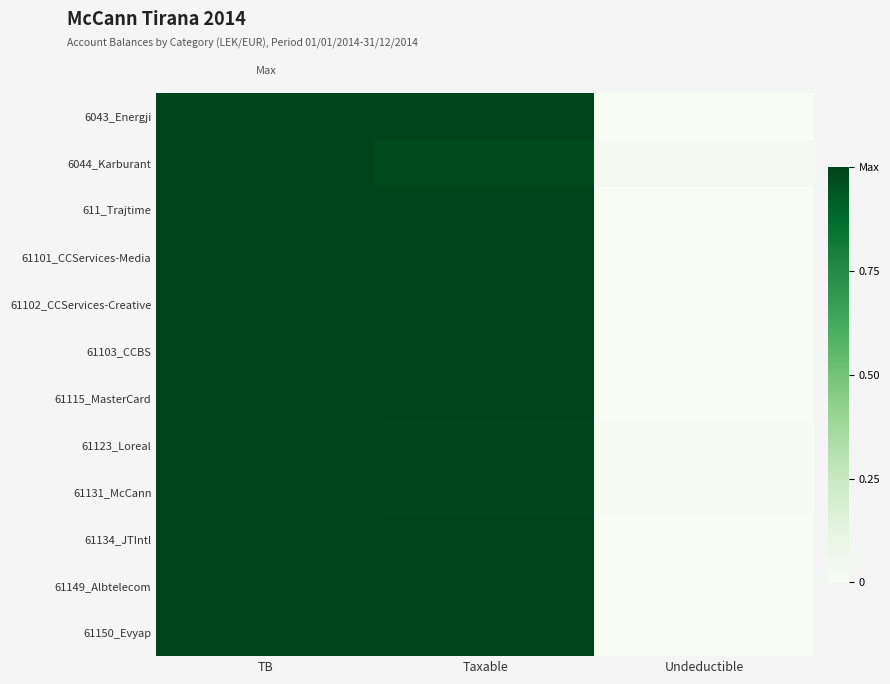

Between Taxable and Undeductible, which is larger?

Taxable